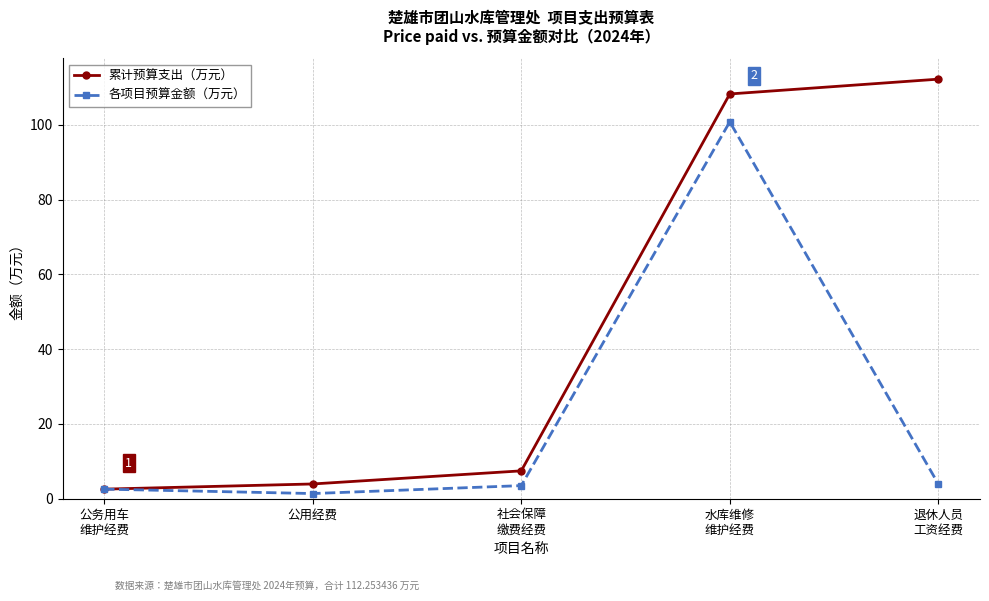

The 累计预算支出（万元） series shows 63.4 at 水库维修
维护经费. True or false?

False